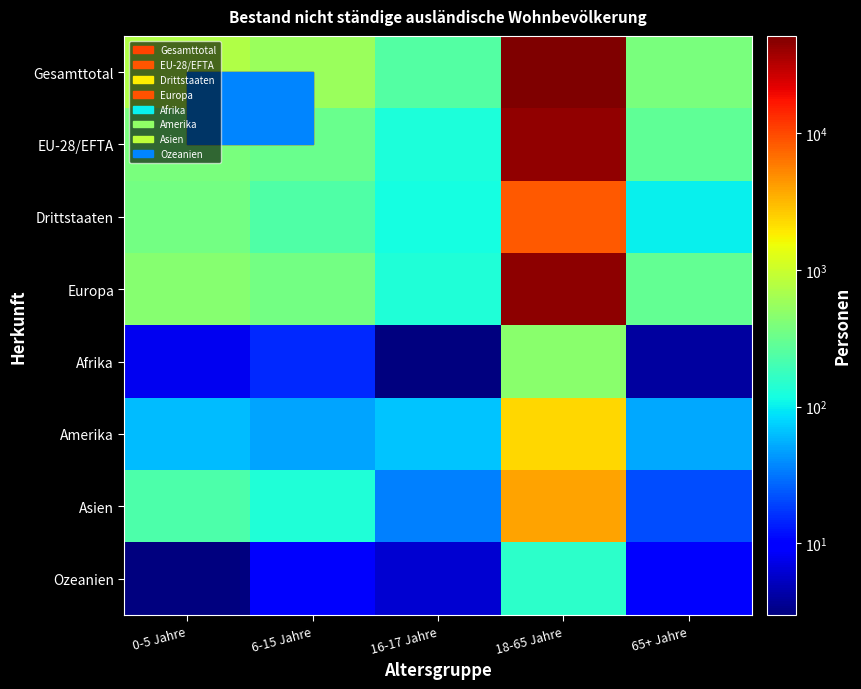

List the series in order of their peak value, lowest first.

Ozeanien, Afrika, Amerika, Asien, Drittstaaten, EU-28/EFTA, Europa, Gesamttotal